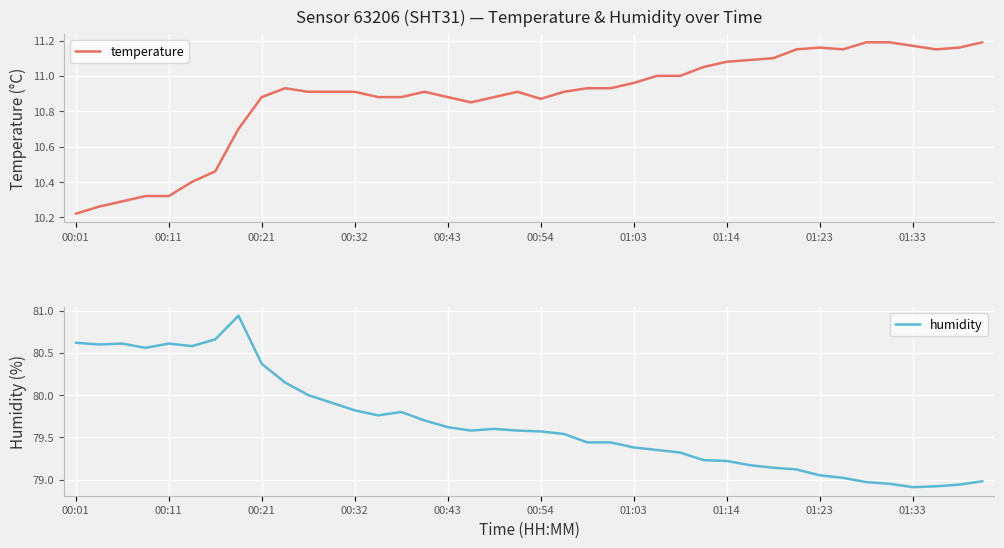

How many interior local valleys does the humidity series have?

6